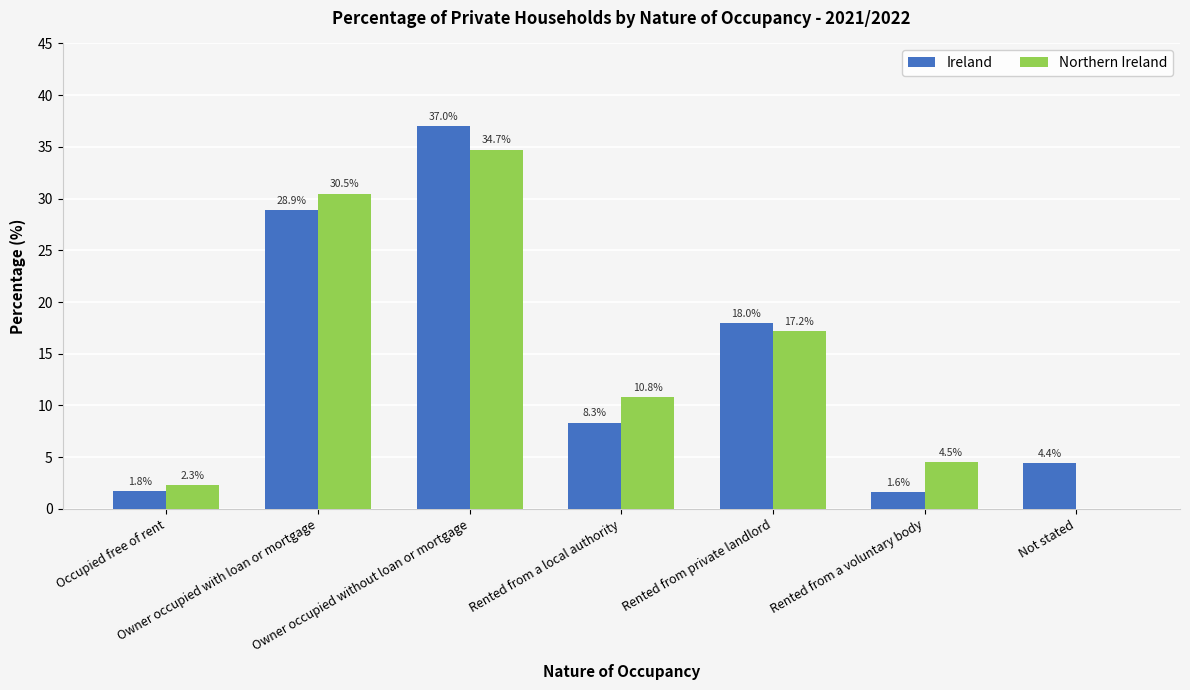

The value of Northern Ireland at Owner occupied with loan or mortgage is 30.5. True or false?

True